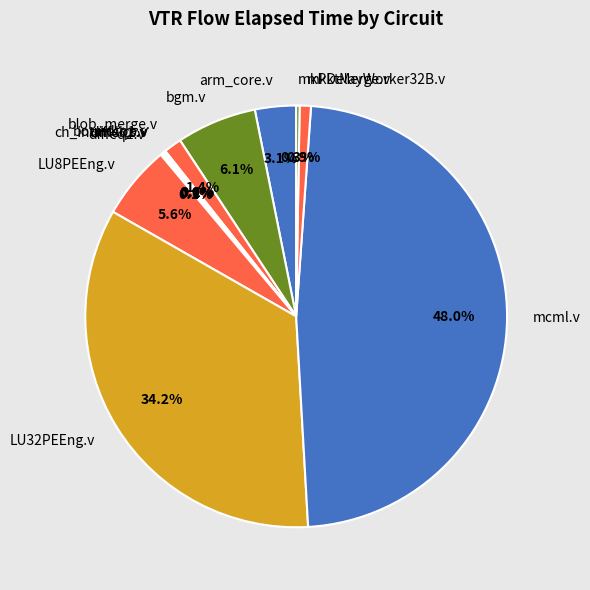

Between arm_core.v and mcml.v, which is larger?

mcml.v